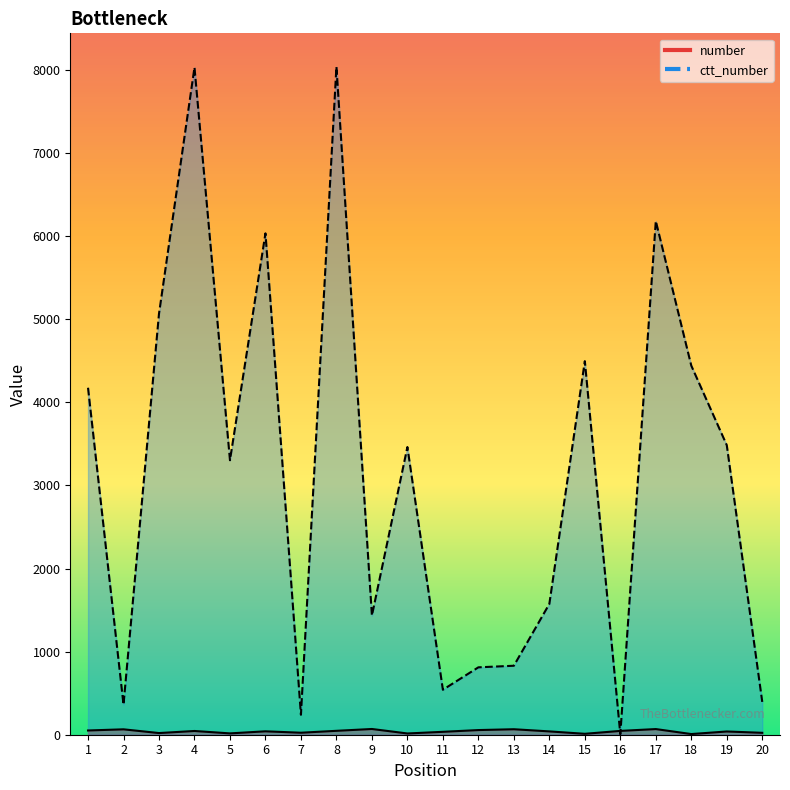

At which category does the chart reach its peak across all series?

8